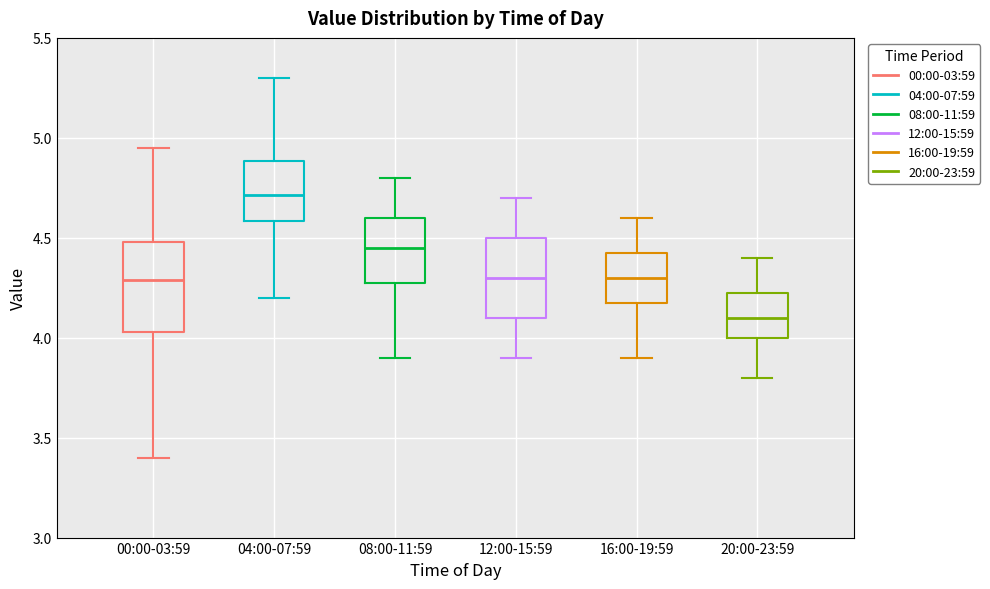

Reading left to right, read every box against the y-axis: the position of its median line, the range the box covers, and the ends of its whiskers. The values are not printed on the chart, so give them approximately, as read against the axis.

00:00-03:59: median 4.30, box 4.05 to 4.50, whiskers 3.40 to 4.95
04:00-07:59: median 4.70, box 4.60 to 4.90, whiskers 4.20 to 5.30
08:00-11:59: median 4.45, box 4.30 to 4.60, whiskers 3.90 to 4.80
12:00-15:59: median 4.30, box 4.10 to 4.50, whiskers 3.90 to 4.70
16:00-19:59: median 4.30, box 4.20 to 4.45, whiskers 3.90 to 4.60
20:00-23:59: median 4.10, box 4.00 to 4.25, whiskers 3.80 to 4.40